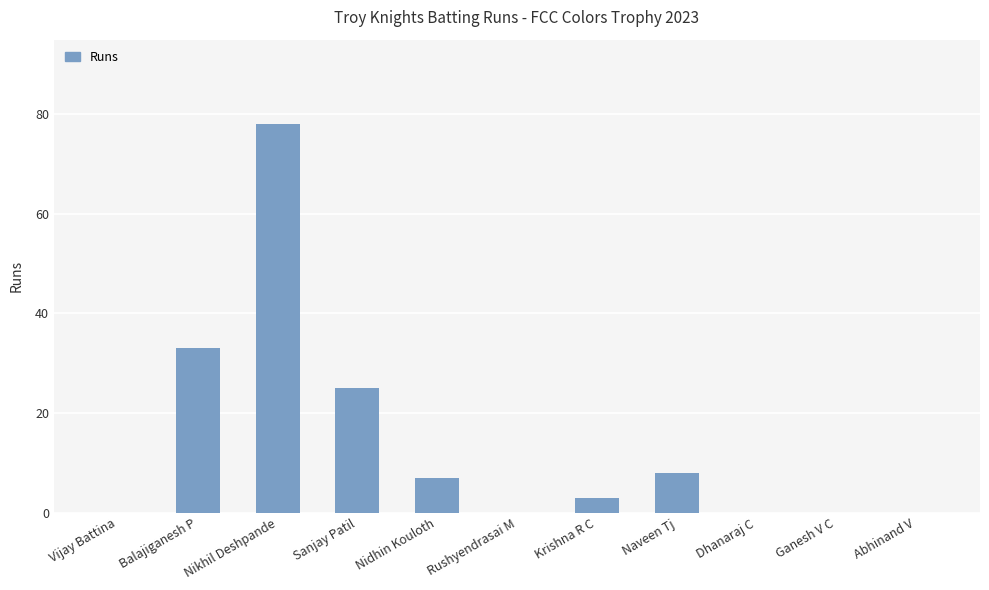

Approximately how many times larger is the value at Krishna R C compared to Balajiganesh P?

0.1